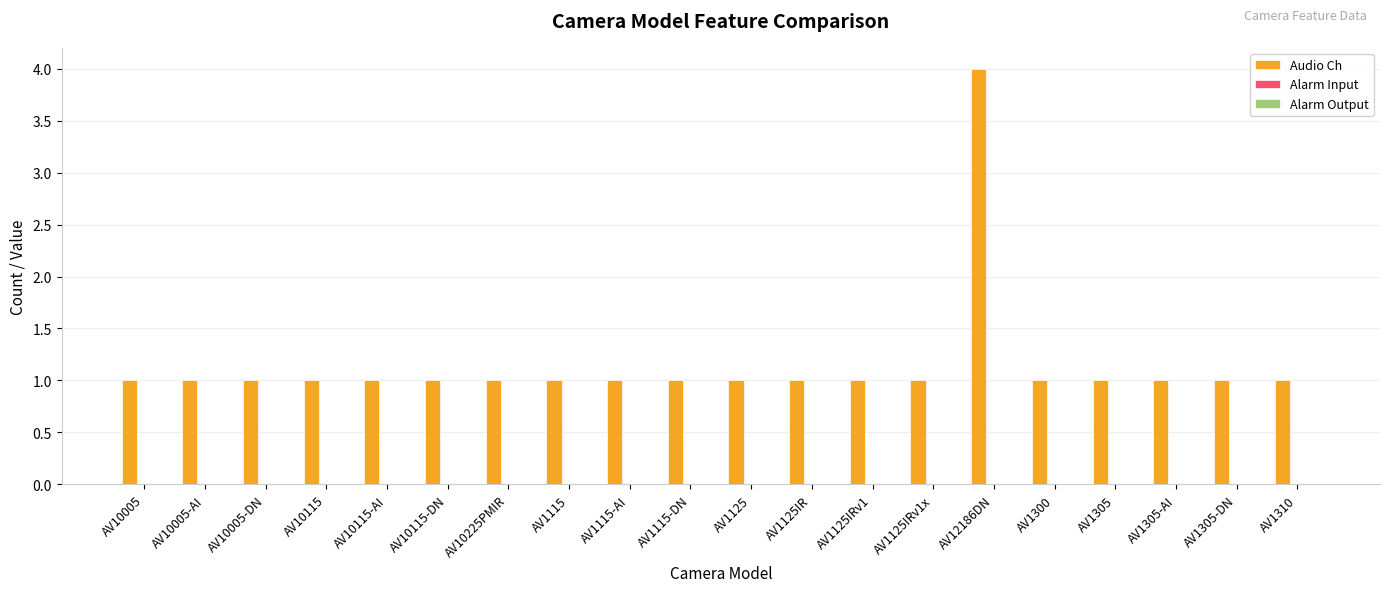

What position from the right is AV10115-DN?

15